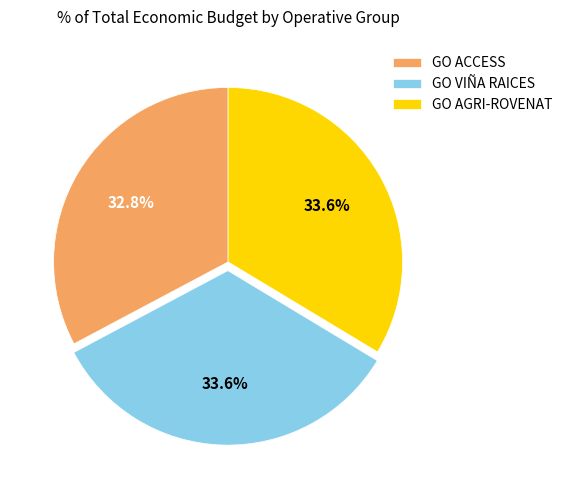

To the nearest percent, what percentage of the pie is GO AGRI-ROVENAT?

34%